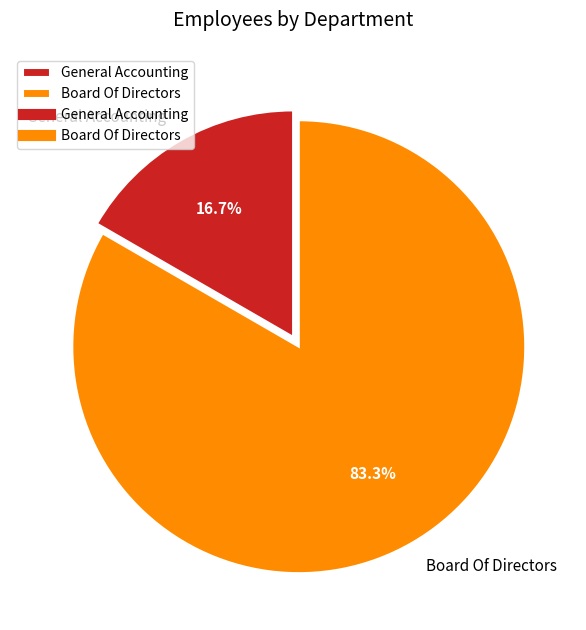

Count the number of slices in the pie.

2